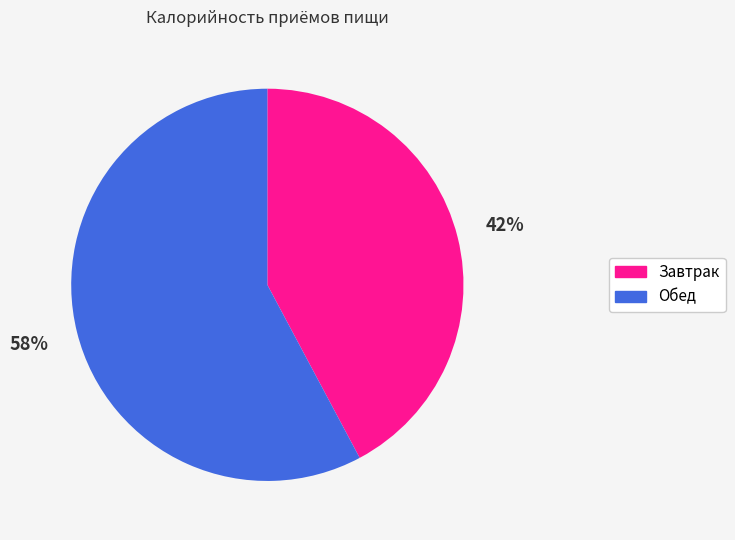

What is the smallest slice in the pie chart?

Завтрак